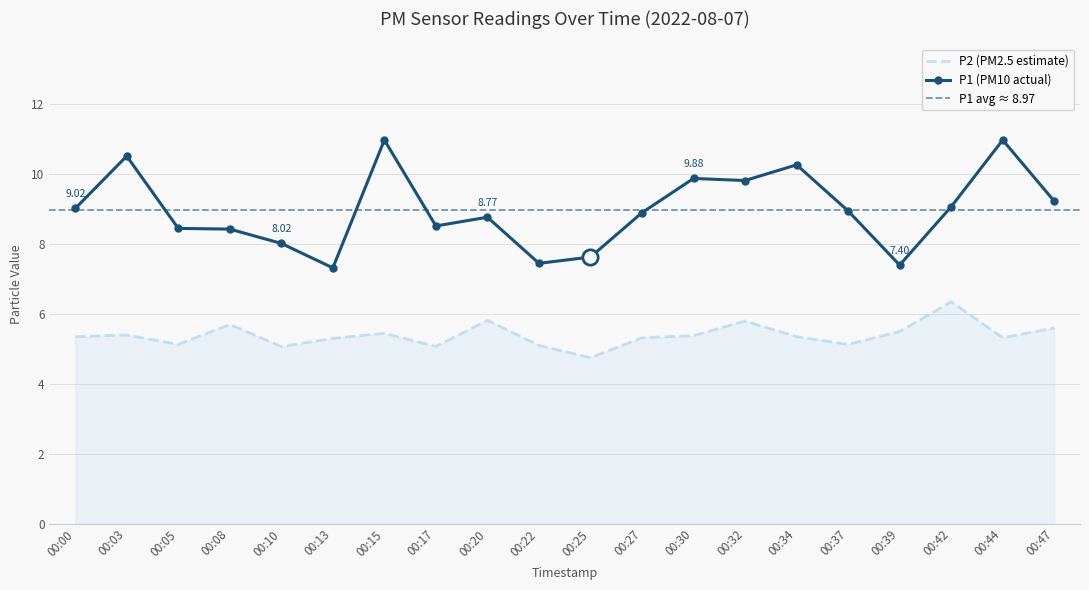

Which series has the largest total across all categories?

P1